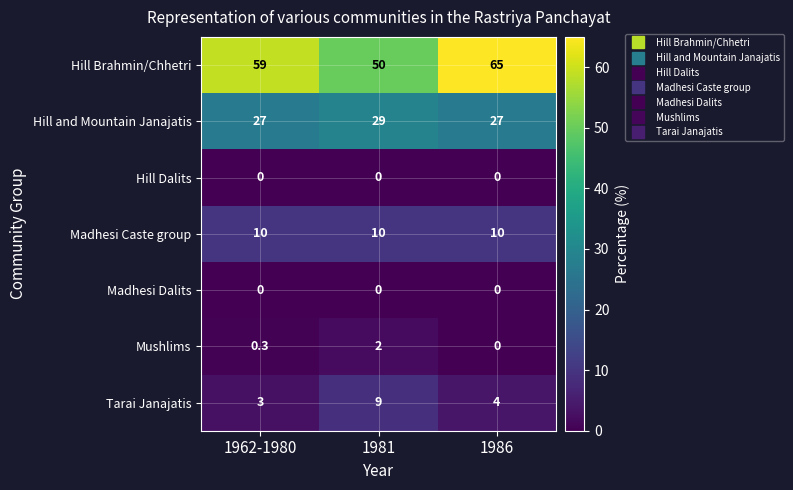

Reading left to right, list all the values displayed in this chart.

Hill Brahmin/Chhetri: 1962-1980=59.0	1981=50.0	1986=65.0
Hill and Mountain Janajatis: 1962-1980=27.0	1981=29.0	1986=27.0
Hill Dalits: 1962-1980=0.0	1981=0.0	1986=0.0
Madhesi Caste group: 1962-1980=10.0	1981=10.0	1986=10.0
Madhesi Dalits: 1962-1980=0.0	1981=0.0	1986=0.0
Mushlims: 1962-1980=0.3	1981=2.0	1986=0.0
Tarai Janajatis: 1962-1980=3.0	1981=9.0	1986=4.0